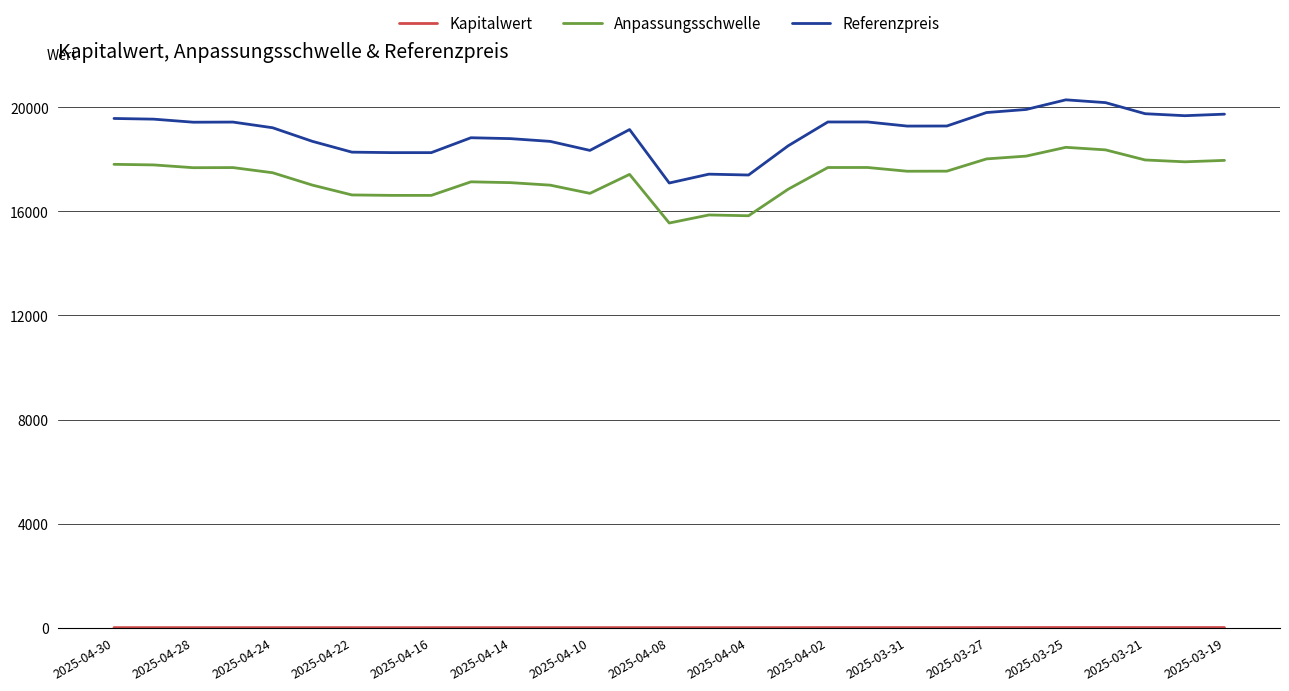

True or false: Referenzpreis and Anpassungsschwelle intersect in this chart.

False